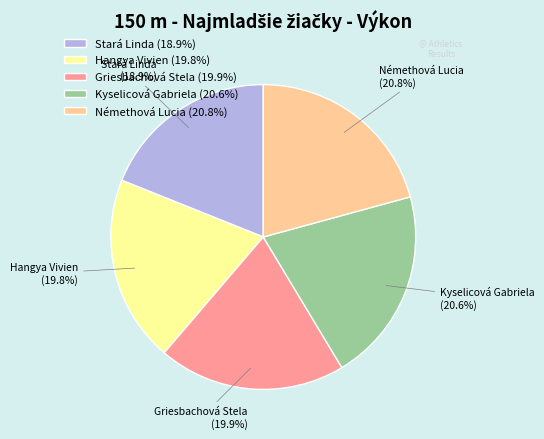

Do Griesbachová Stela and Hangya Vivien together represent more than half of the pie?

No